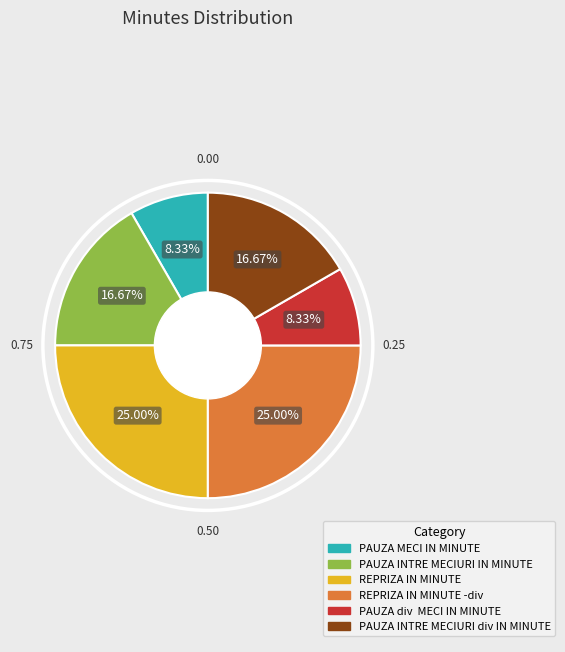

Count the number of slices in the pie.

6